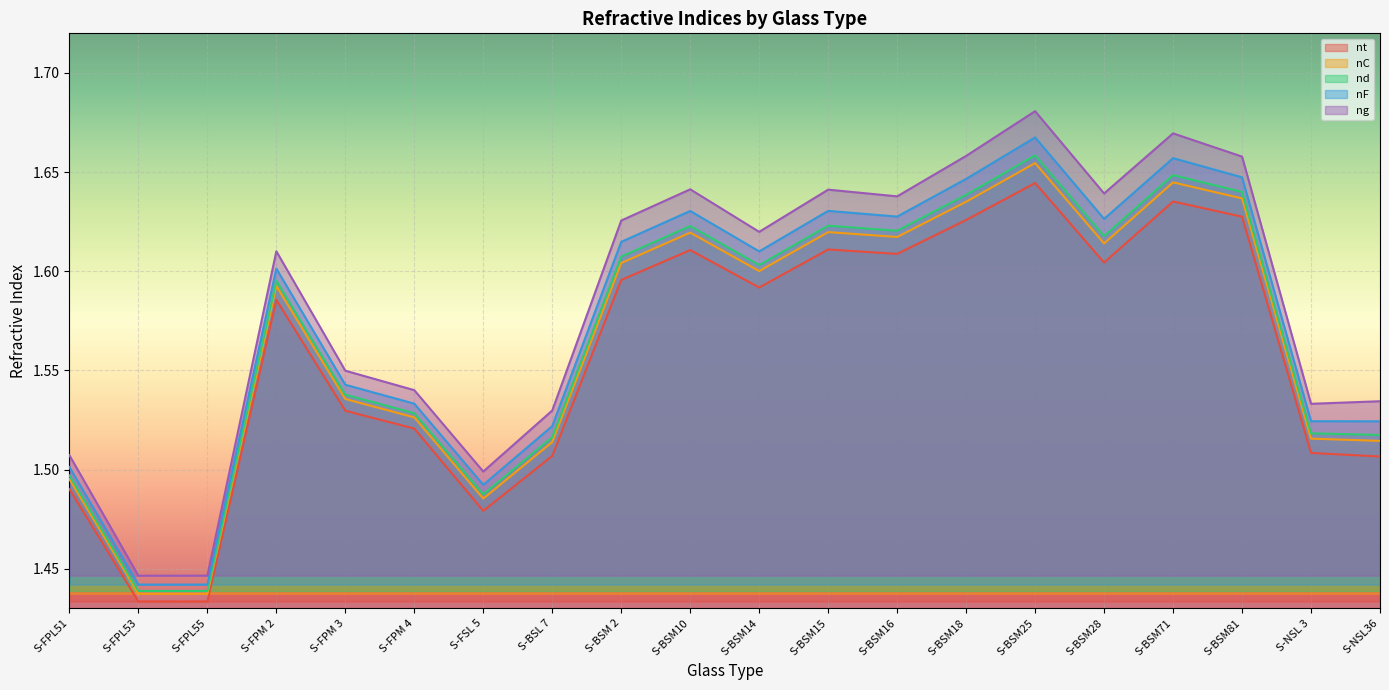

Reading right to left, what are all the values shown in this chart?

nt: 1.5	1.5	1.6	1.6	1.6	1.6	1.6	1.6	1.6	1.6	1.6	1.6	1.5	1.5	1.5	1.5	1.6	1.4	1.4	1.5
nC: 1.5	1.5	1.6	1.6	1.6	1.7	1.6	1.6	1.6	1.6	1.6	1.6	1.5	1.5	1.5	1.5	1.6	1.4	1.4	1.5
nd: 1.5	1.5	1.6	1.6	1.6	1.7	1.6	1.6	1.6	1.6	1.6	1.6	1.5	1.5	1.5	1.5	1.6	1.4	1.4	1.5
nF: 1.5	1.5	1.6	1.7	1.6	1.7	1.6	1.6	1.6	1.6	1.6	1.6	1.5	1.5	1.5	1.5	1.6	1.4	1.4	1.5
ng: 1.5	1.5	1.7	1.7	1.6	1.7	1.7	1.6	1.6	1.6	1.6	1.6	1.5	1.5	1.5	1.5	1.6	1.4	1.4	1.5